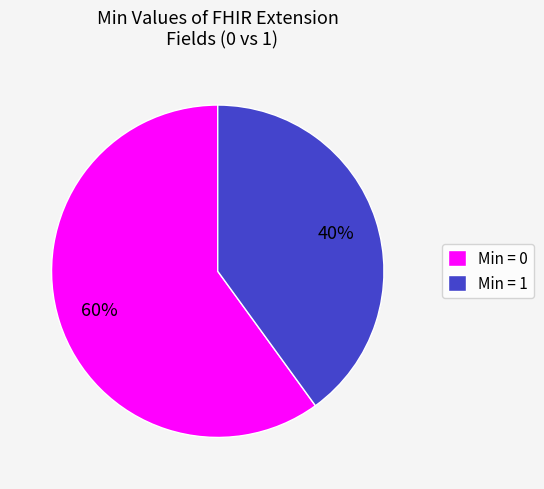

How many slices are in this pie chart?

2